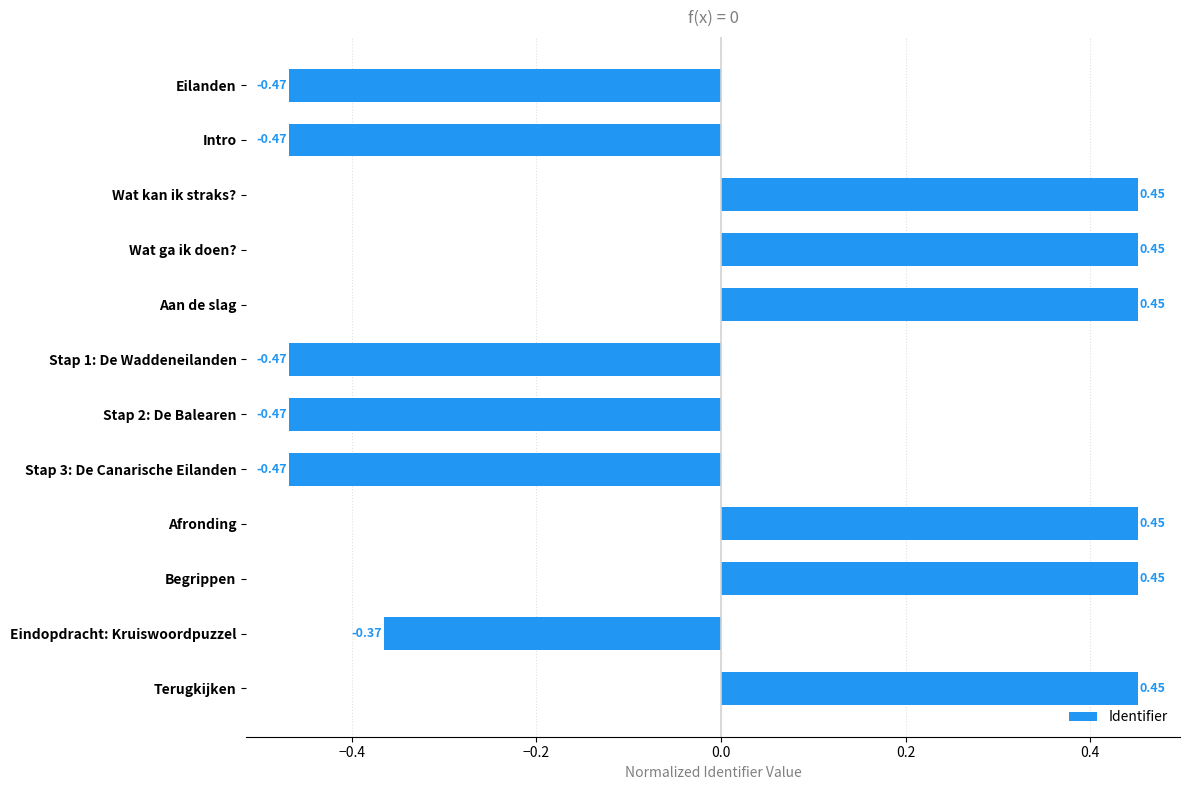

How many values are between 0 and 1?

6